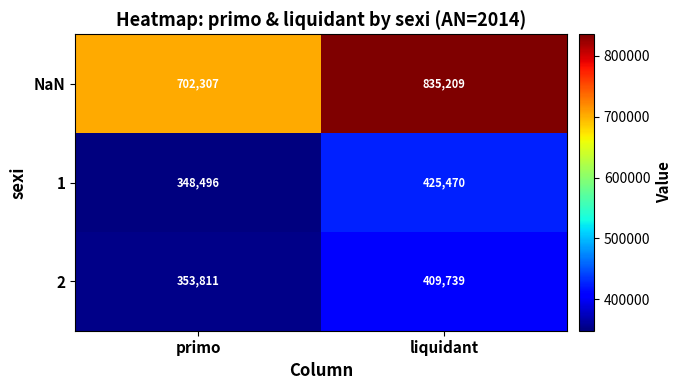

What is the sum of the NaN values at primo and liquidant?

1537516